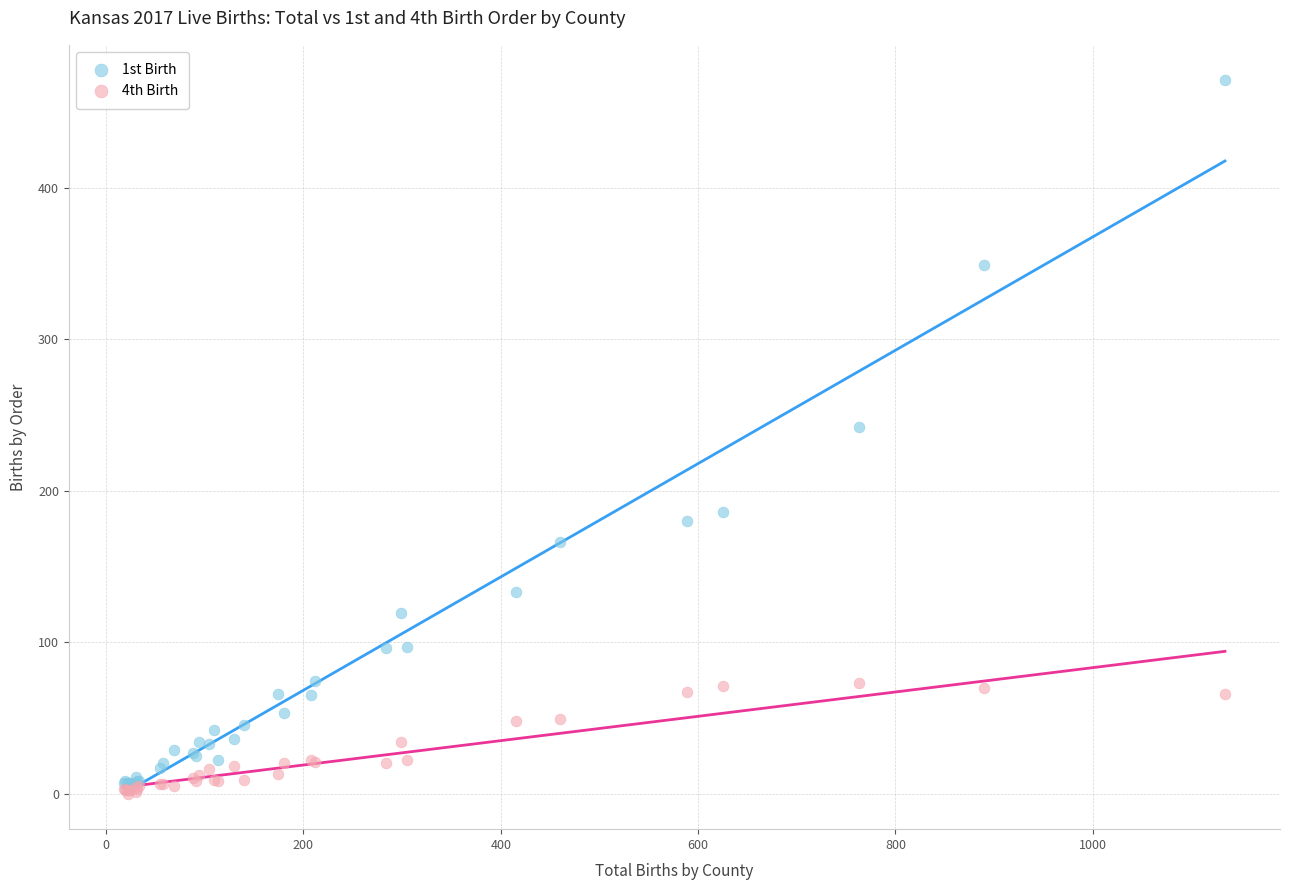

Across all series, what Y value is closest to 235?

242